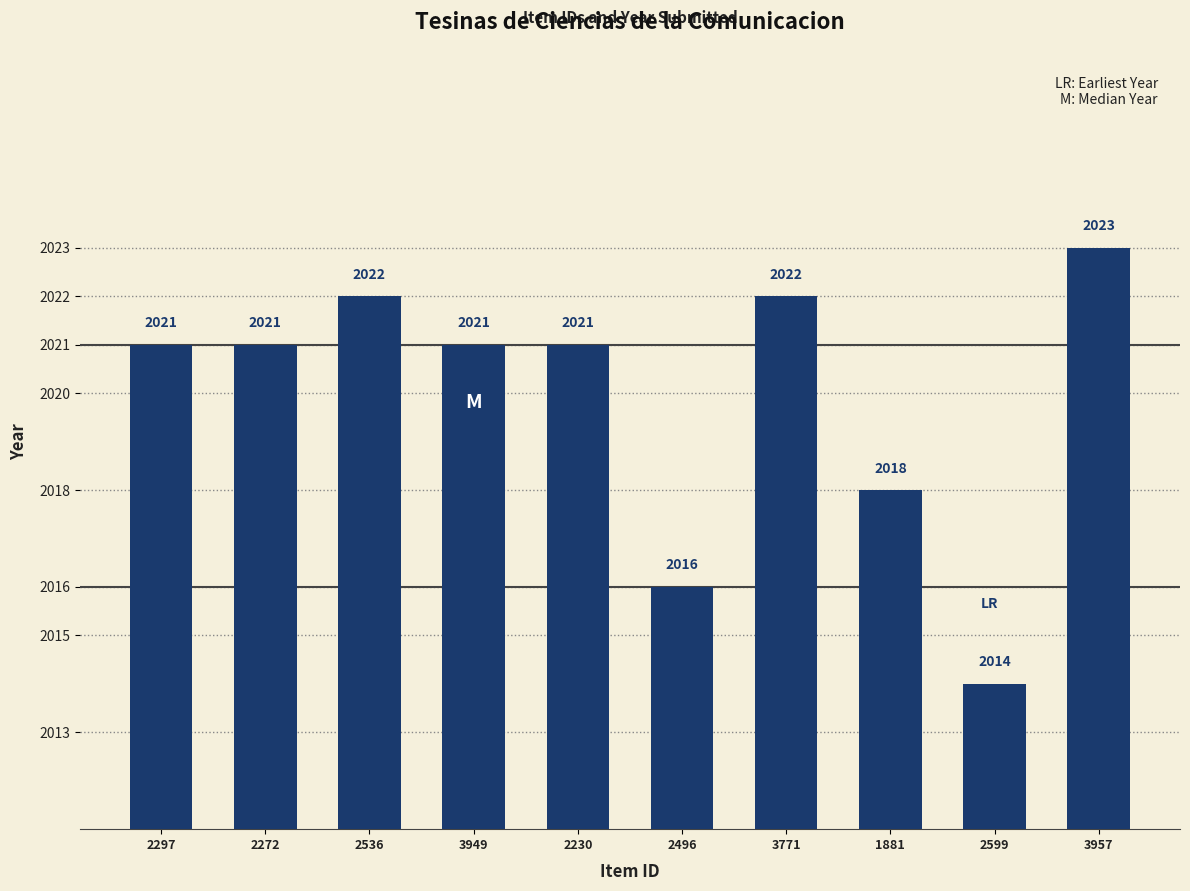

What is the difference between the maximum and minimum values?

9